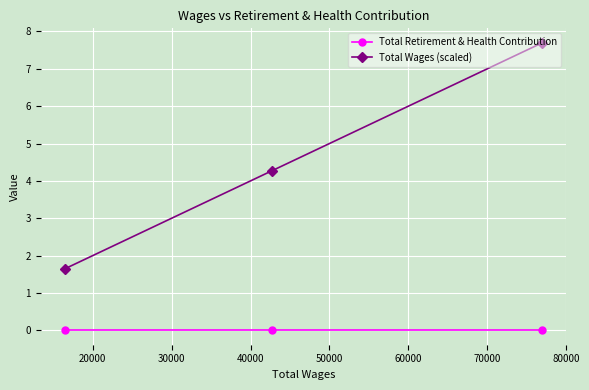

What is the maximum value shown in the chart?

7.7